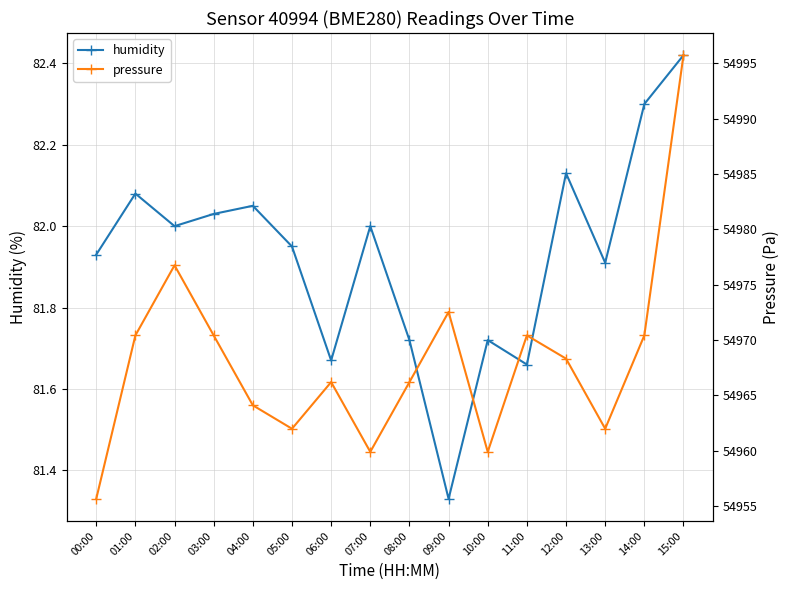

Reading left to right, transcribe all the data shown in this chart.

humidity: 81.9	82.1	82.0	82.0	82.0	82.0	81.7	82.0	81.7	81.3	81.7	81.7	82.1	81.9	82.3	82.4
pressure: 54955.6	54970.4	54976.8	54970.4	54964.1	54962.0	54966.2	54959.9	54966.2	54972.5	54959.9	54970.4	54968.3	54962.0	54970.4	54995.8